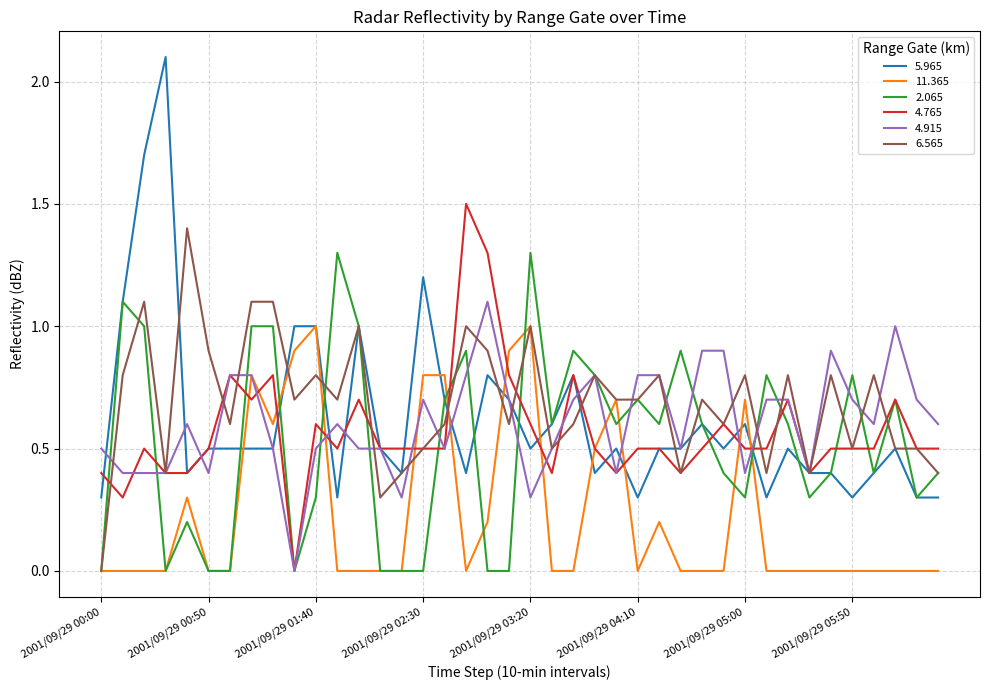

Which series has the largest range (max minus min)?

5.965